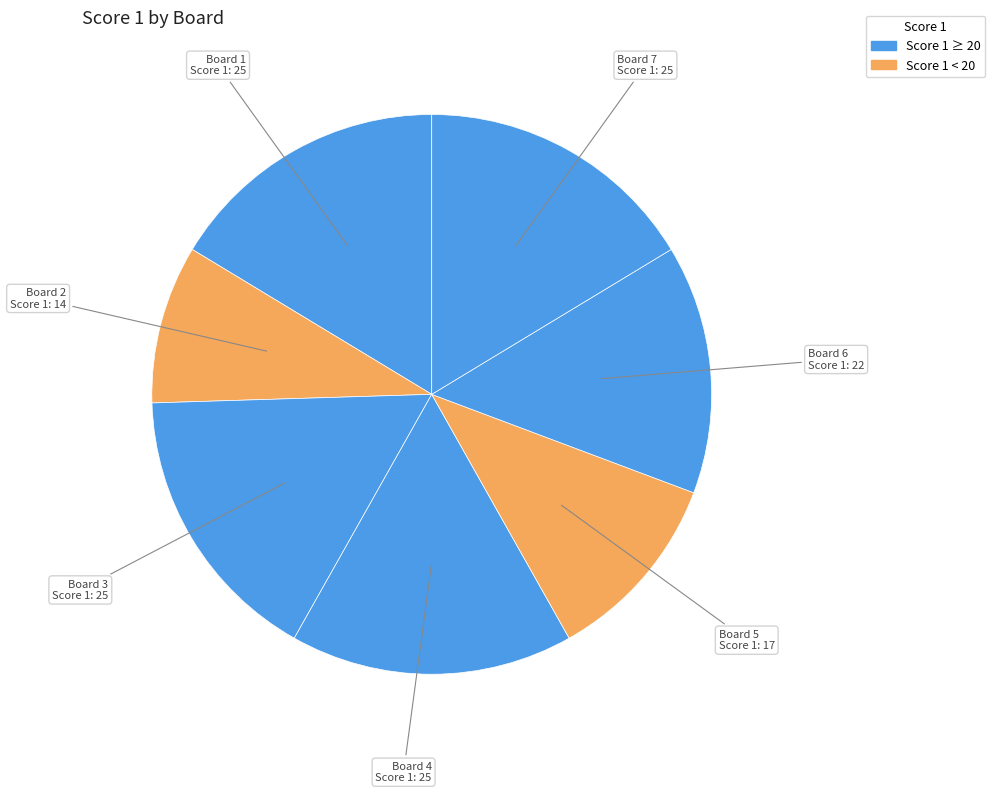

How many segments does this pie chart have?

7